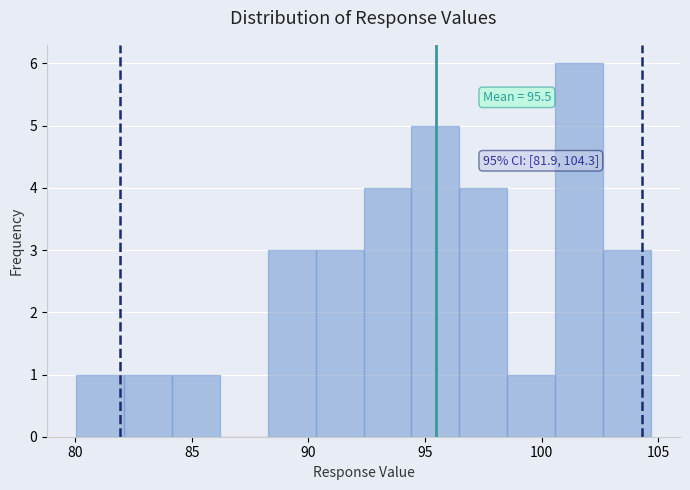

Over which range of the x-axis is the bar tallest?

100.5 to 102.5